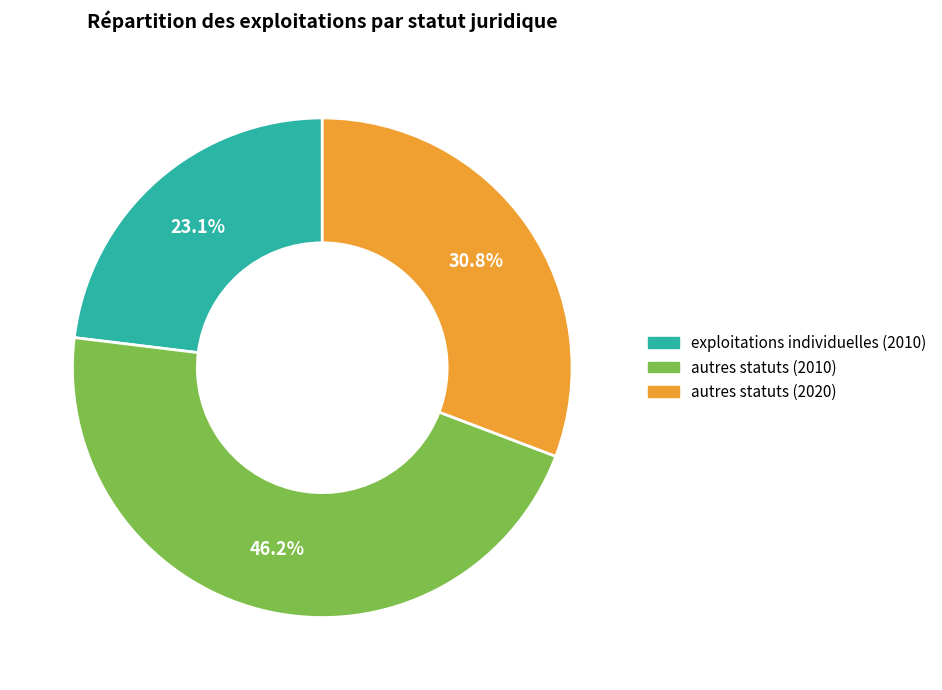

How many slices are in this pie chart?

3